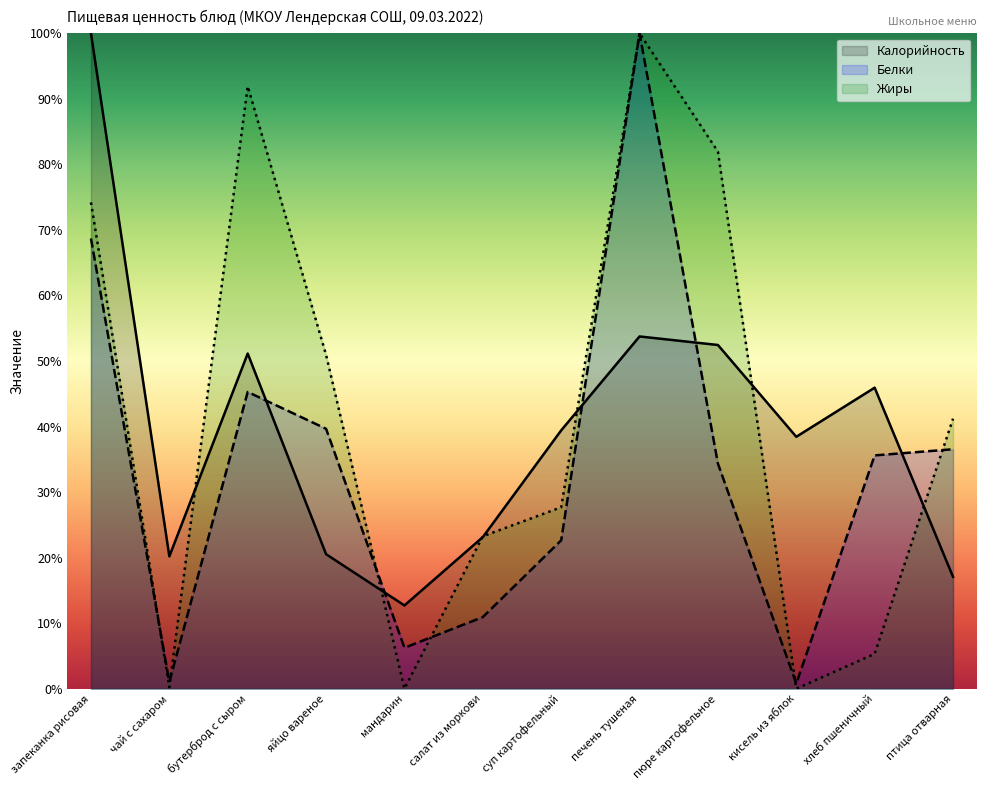

Reading left to right, extract all data points from this chart.

Калорийность: запеканка рисовая=100.0	чай с сахаром=20.2	бутерброд с сыром=51.1	яйцо вареное=20.5	мандарин=12.7	салат из моркови=23.1	суп картофельный=39.4	печень тушеная=53.7	пюре картофельное=52.4	кисель из яблок=38.4	хлеб пшеничный=45.9	птица отварная=17.1
Белки: запеканка рисовая=68.7	чай с сахаром=1.0	бутерброд с сыром=45.3	яйцо вареное=39.7	мандарин=6.2	салат из моркови=10.9	суп картофельный=22.6	печень тушеная=100.0	пюре картофельное=34.3	кисель из яблок=0.8	хлеб пшеничный=35.6	птица отварная=36.5
Жиры: запеканка рисовая=74.2	чай с сахаром=0.2	бутерброд с сыром=91.9	яйцо вареное=50.9	мандарин=0.0	салат из моркови=23.3	суп картофельный=27.7	печень тушеная=100.0	пюре картофельное=81.9	кисель из яблок=0.0	хлеб пшеничный=5.3	птица отварная=41.2